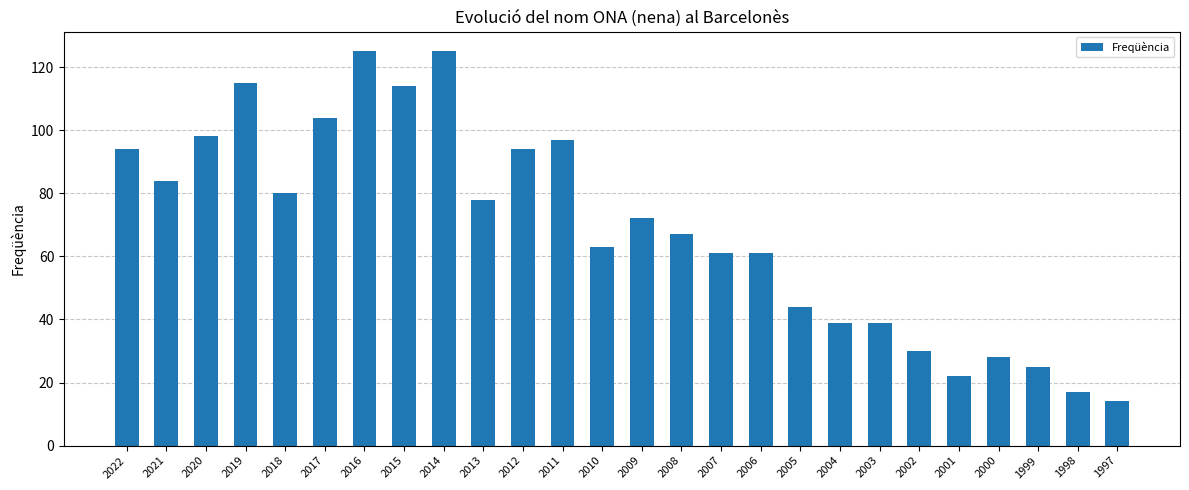

What is the difference between the second highest and minimum values?

111